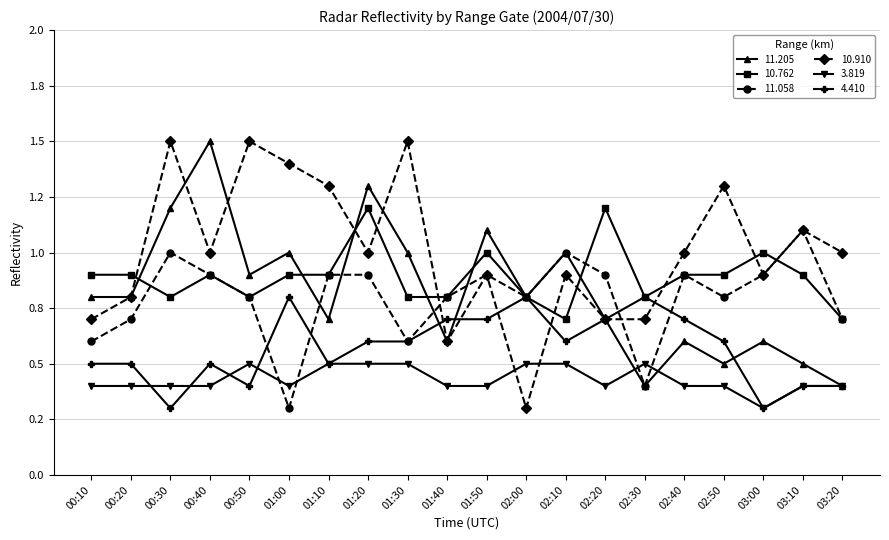

What are all the series names shown in the legend?

11.205, 10.762, 11.058, 10.910, 3.819, 4.410